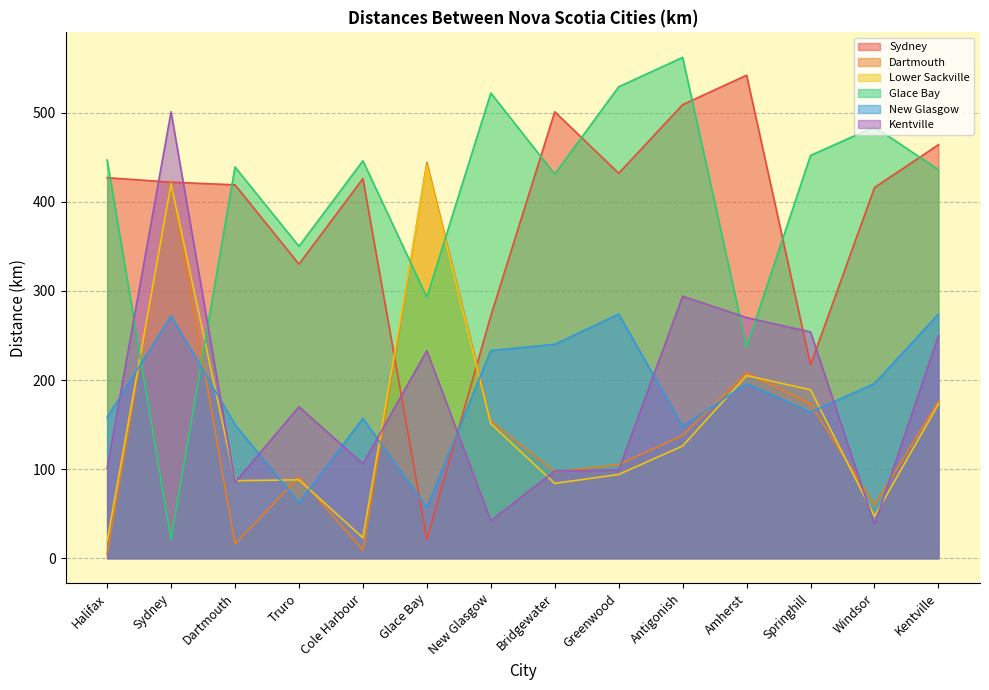

Where does the Sydney series first go above 426?

Halifax